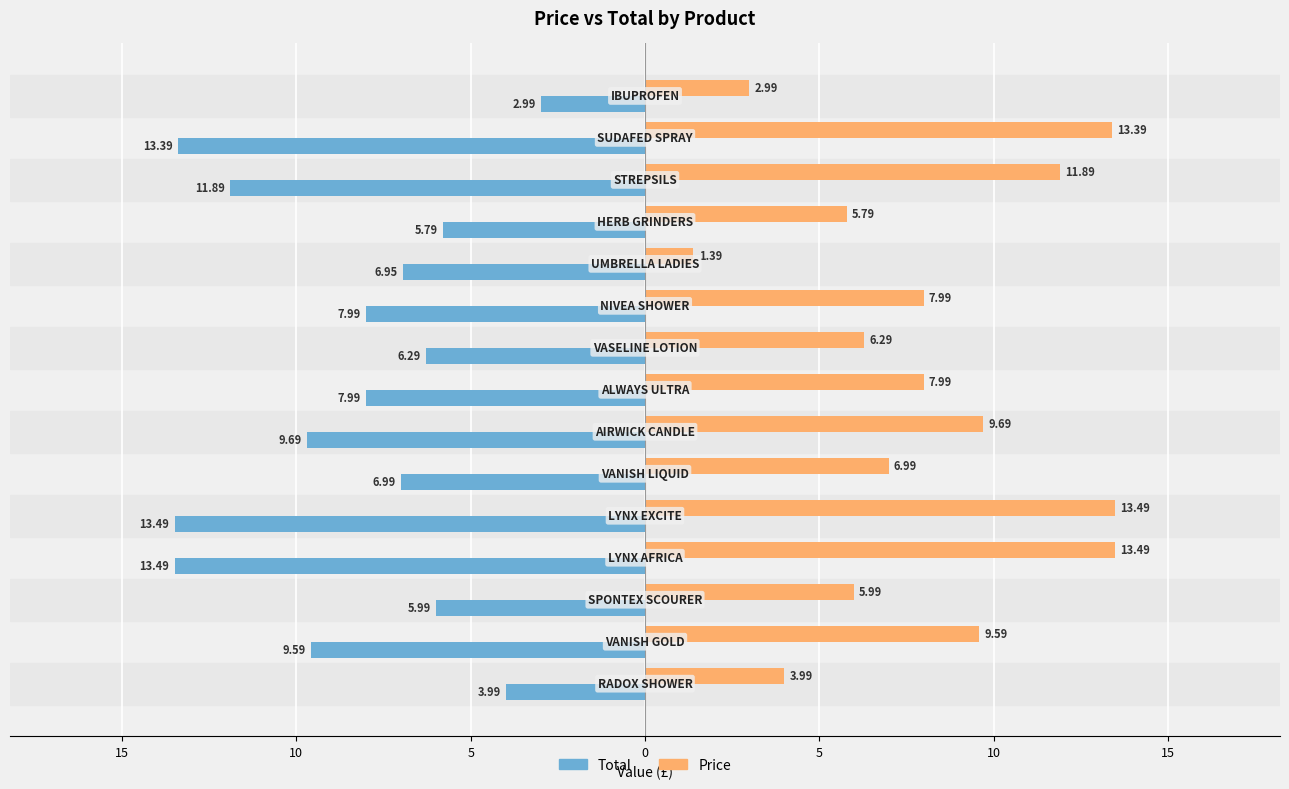

Which series has the widest spread of values?

Price